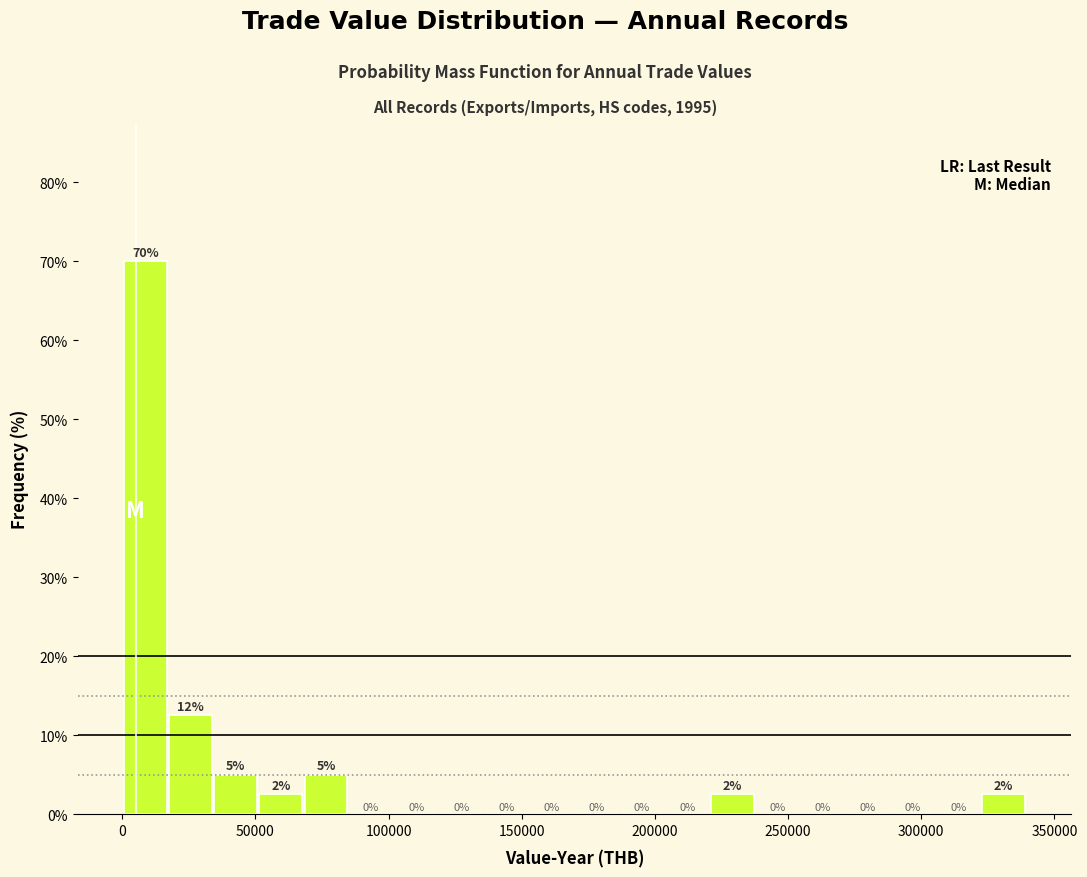

Around what value on the x-axis is the tallest bar? Give the approximate position of its centre, as read against the axis.

10000